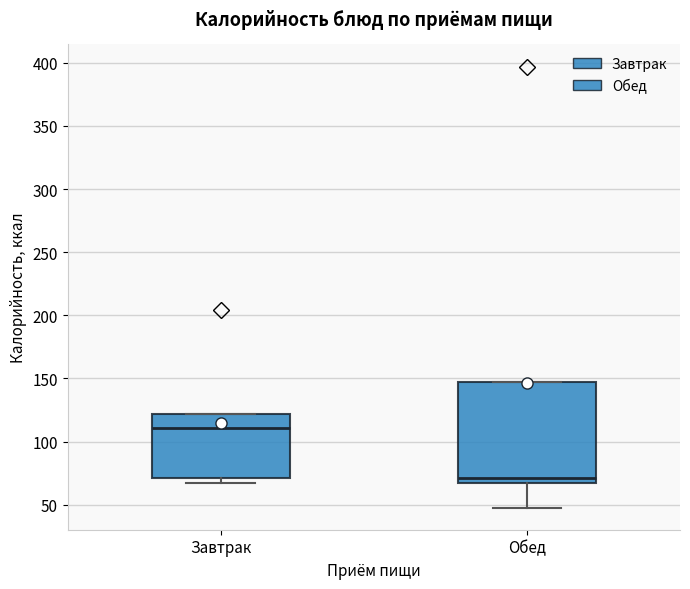

Reading left to right, transcribe this box plot: for each box, give where its median line is, the range the box spans, and where its two whiskers end, as read against the y-axis. The values are not printed on the chart, so give them approximately, as read against the axis.

Завтрак: median 110, box 70 to 120, whiskers 65 to 120
Обед: median 70, box 65 to 145, whiskers 50 to 145